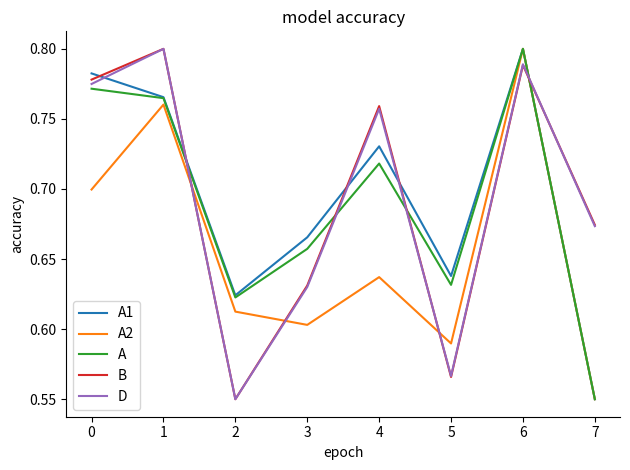

Which series changed the most between 0 and 4?

A2